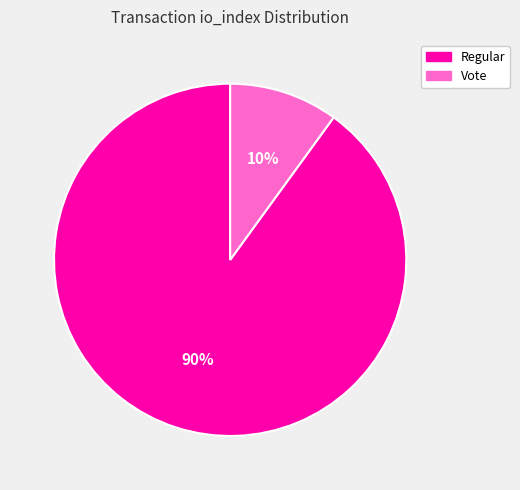

To the nearest percent, what is the difference between the largest and smallest slice percentages?

80%